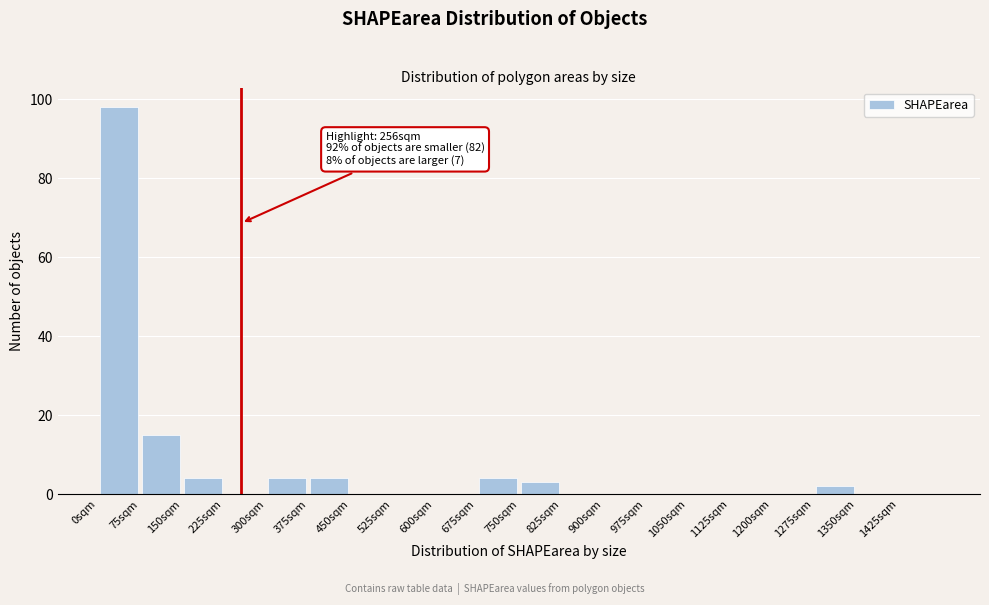

Which range on the x-axis has the tallest bar?

0 to 75